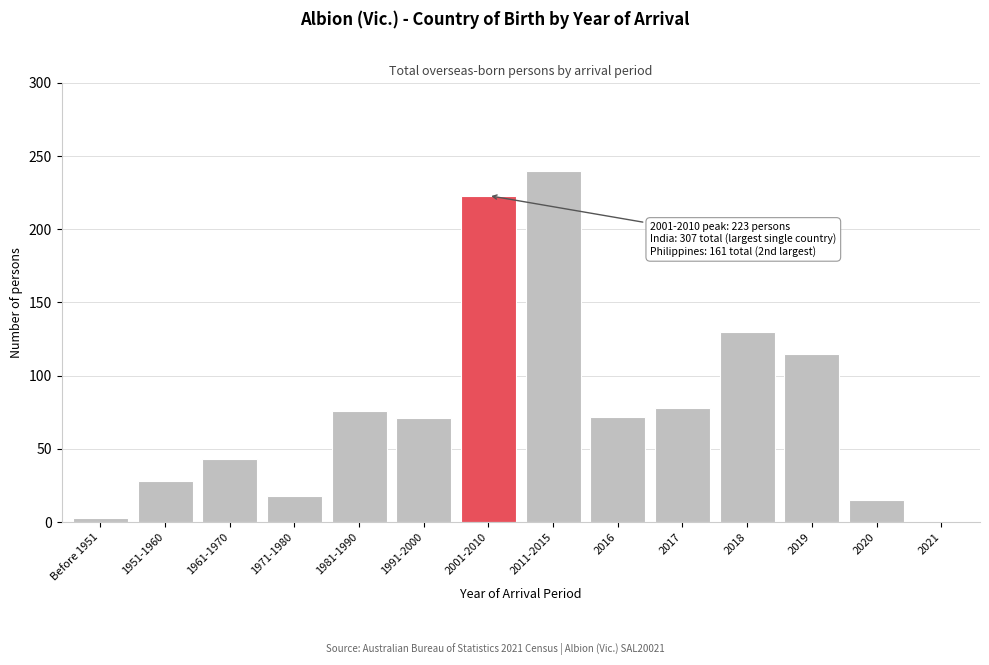

What is the maximum value shown in the chart?

240